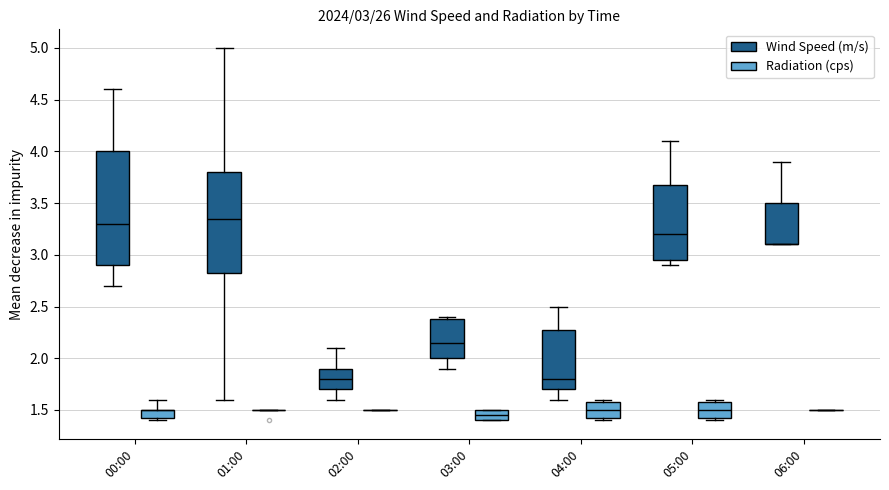

Reading left to right, list all the values displayed in this chart.

Wind Speed (m/s): 00:00=2.7	00:10=2.8	00:20=3.2	00:30=3.4	00:40=4.2	00:50=4.6	01:00=3.9	01:10=5.0	01:20=3.2	01:30=2.7	01:40=3.5	01:50=1.6	02:00=1.9	02:10=2.1	02:20=1.7	02:30=1.9	02:40=1.6	02:50=1.7	03:00=2.0	03:10=2.3	03:20=2.4	03:30=2.4	03:40=2.0	03:50=1.9	04:00=1.7	04:10=1.7	04:20=1.6	04:30=1.9	04:40=2.5	04:50=2.4	05:00=2.9	05:10=2.9	05:20=3.3	05:30=3.1	05:40=3.8	05:50=4.1	06:00=3.9	06:10=3.1	06:20=3.1
Radiation (cps): 00:00=1.6	00:10=1.4	00:20=1.5	00:30=1.5	00:40=1.4	00:50=1.5	01:00=1.5	01:10=1.5	01:20=1.4	01:30=1.5	01:40=1.5	01:50=1.5	02:00=1.5	02:10=1.5	02:20=1.5	02:30=1.5	02:40=1.5	02:50=1.5	03:00=1.4	03:10=1.5	03:20=1.5	03:30=1.5	03:40=1.4	03:50=1.4	04:00=1.5	04:10=1.6	04:20=1.4	04:30=1.5	04:40=1.6	04:50=1.4	05:00=1.6	05:10=1.5	05:20=1.5	05:30=1.4	05:40=1.6	05:50=1.4	06:00=1.5	06:10=1.5	06:20=1.5